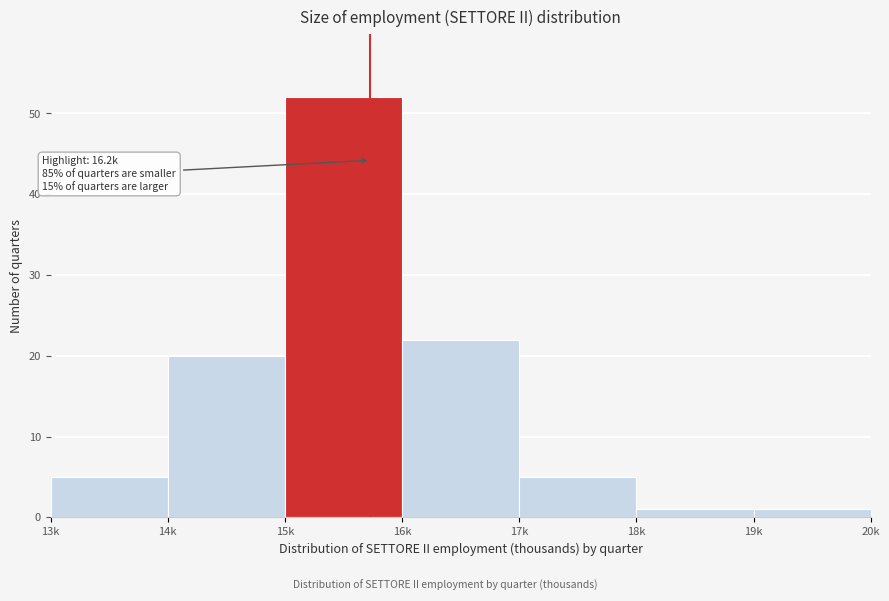

Reading left to right, list all the values displayed in this chart.

13k=5	14k=20	15k=52	16k=22	17k=5	18k=1	19k=1